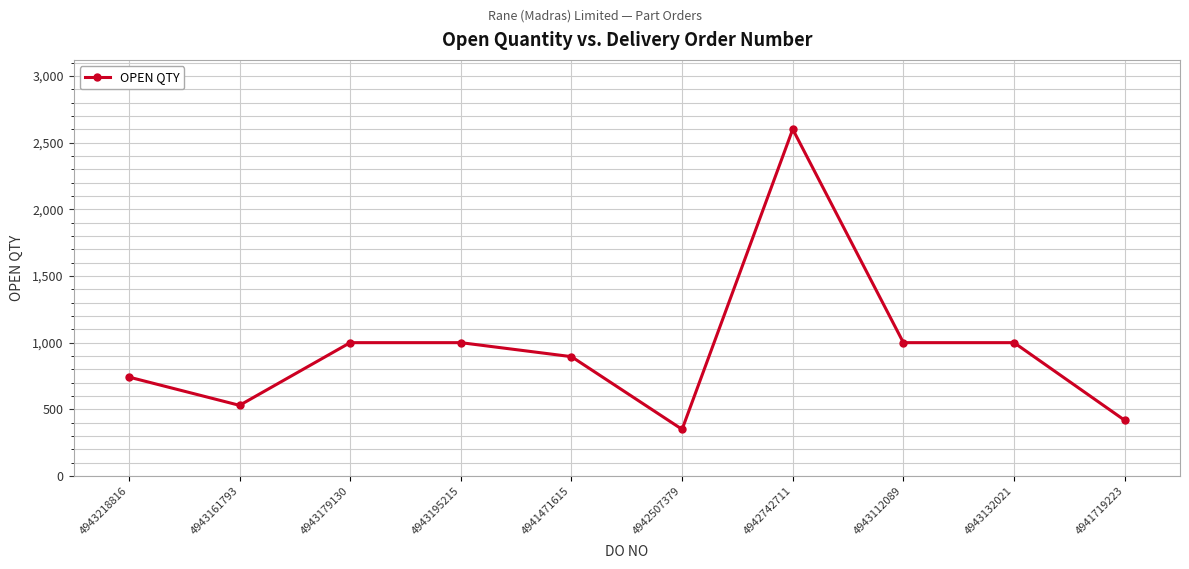

At which category does the chart reach its minimum across all series?

4942507379